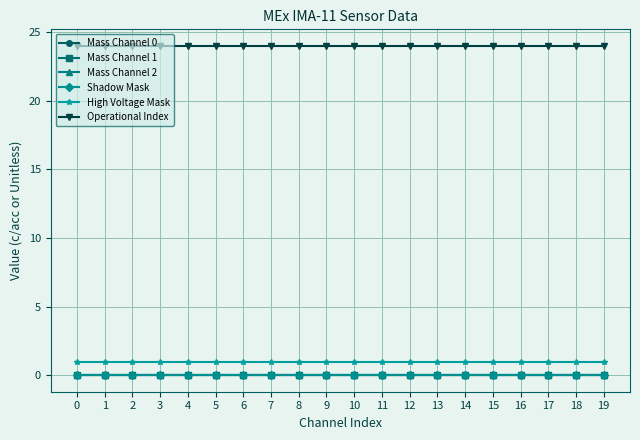

Is the value of High Voltage Mask at 19 greater than the value of Mass Channel 2 at 19?

Yes